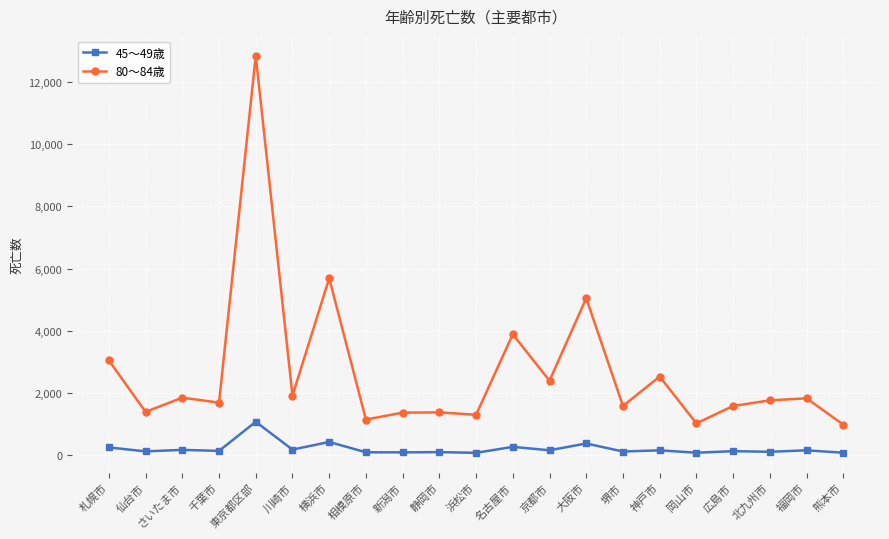

Which series has the largest total across all categories?

80～84歳